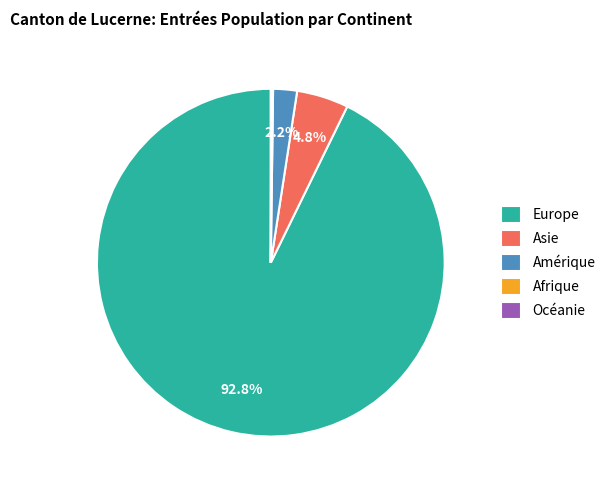

Does Asie represent more than half of the total?

No